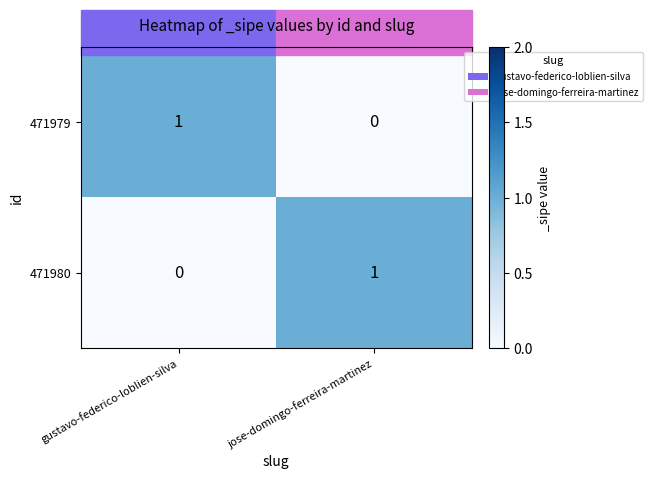

Is the value of 471980 at gustavo-federico-loblien-silva greater than the value of 471979 at gustavo-federico-loblien-silva?

No